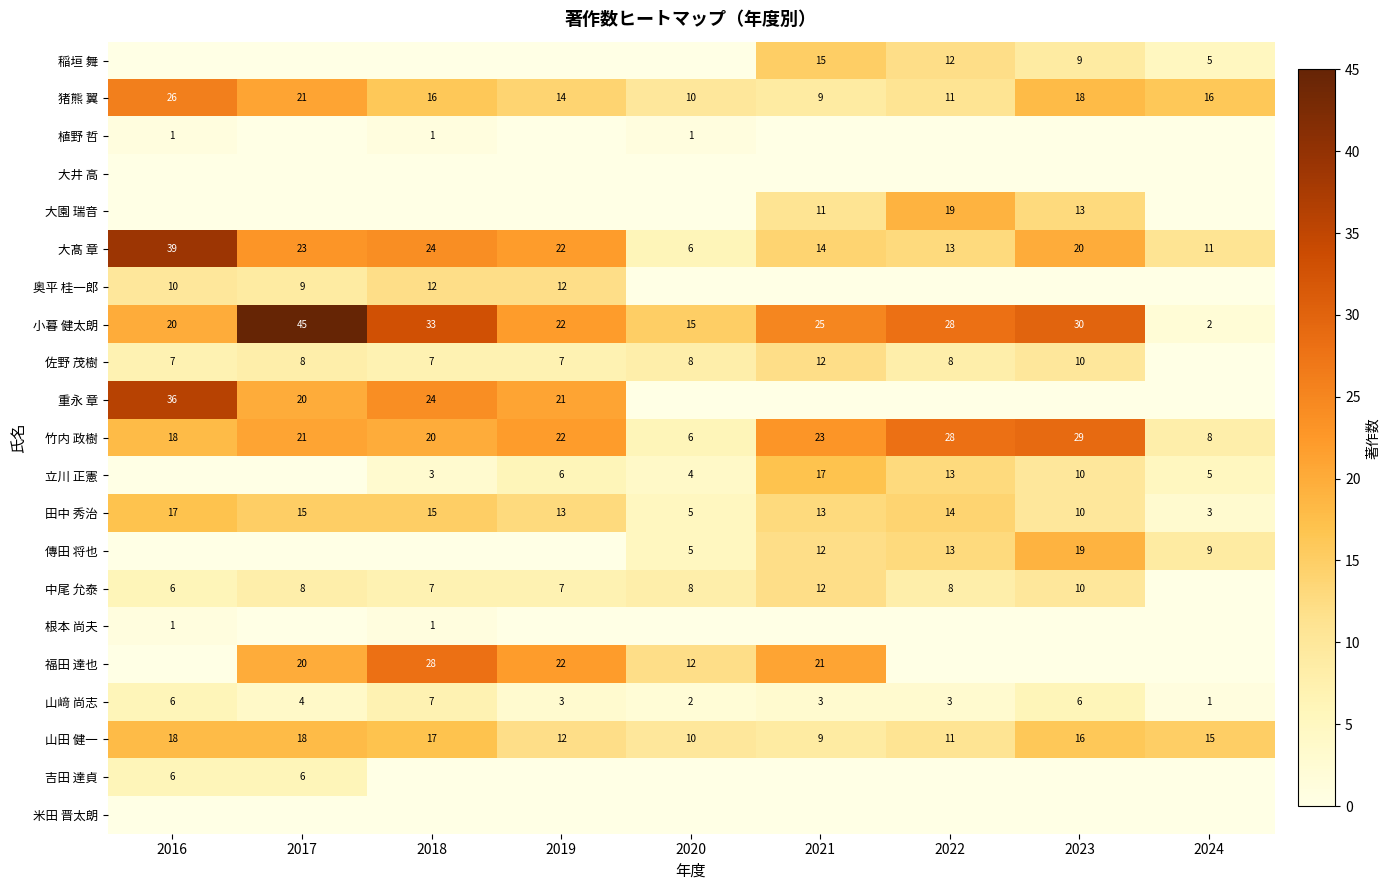

Count the number of data series in this chart.

21